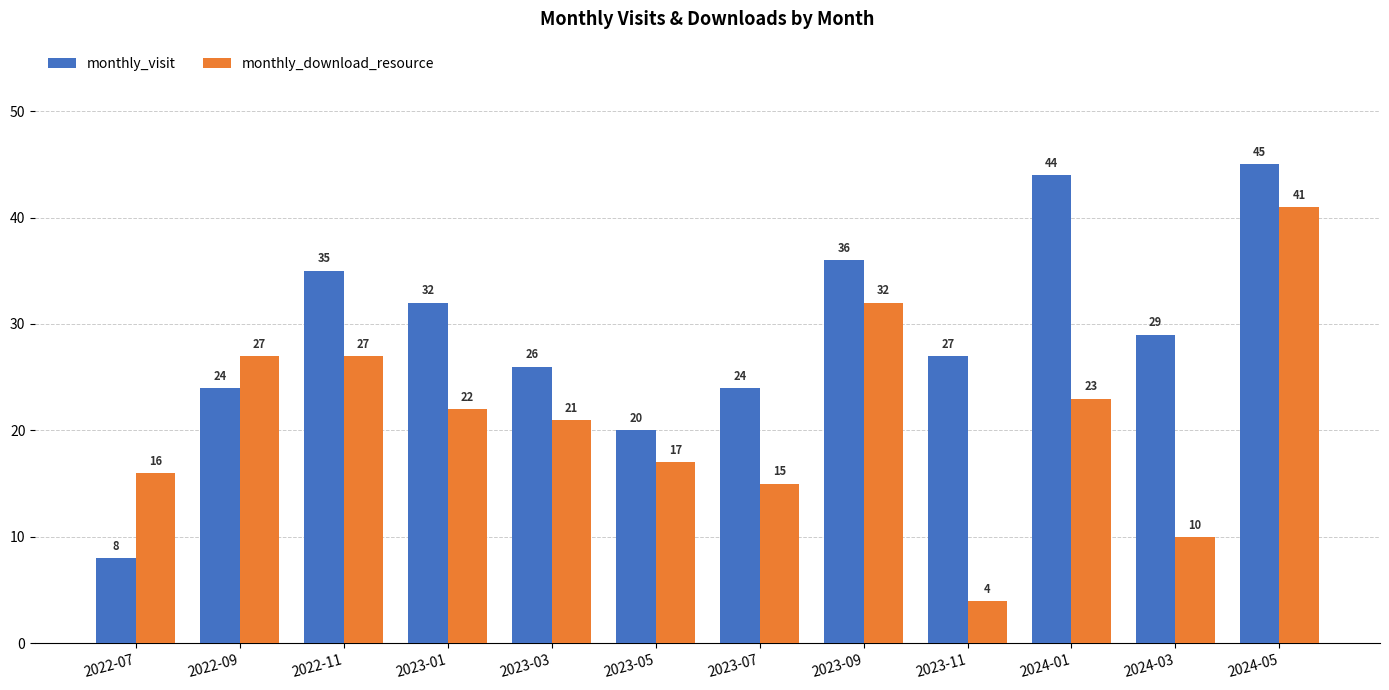

Which series changed the most between 2022-07 and 2024-03?

monthly_visit